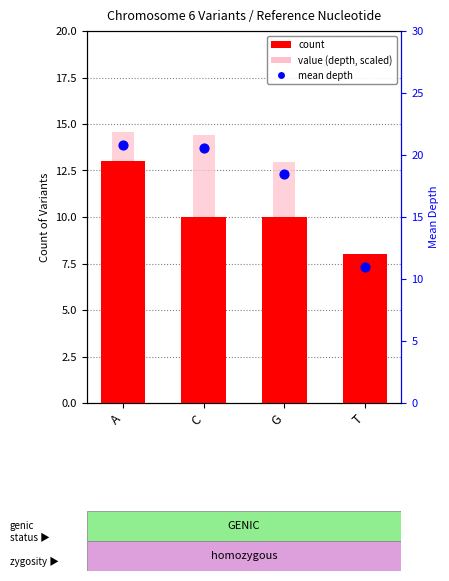

What is the total value across all series at C?

45.0